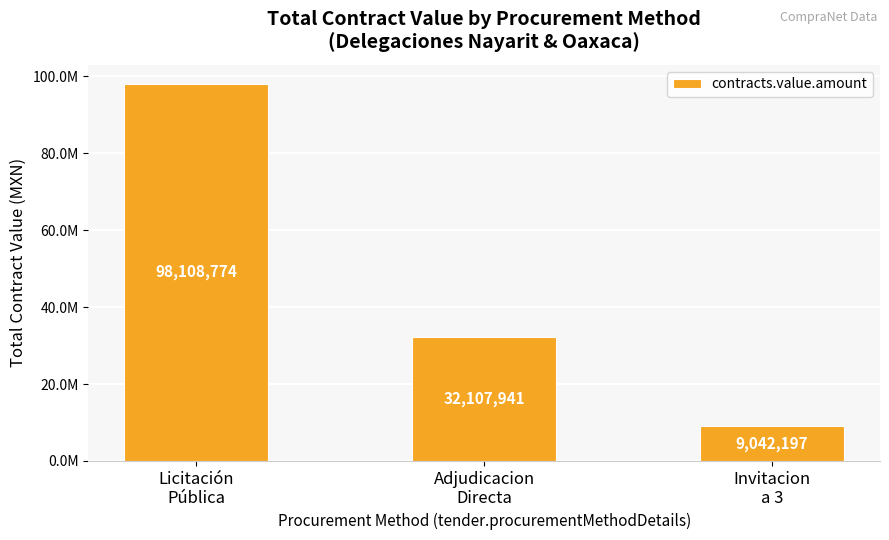

What is the average value?

46419637.4